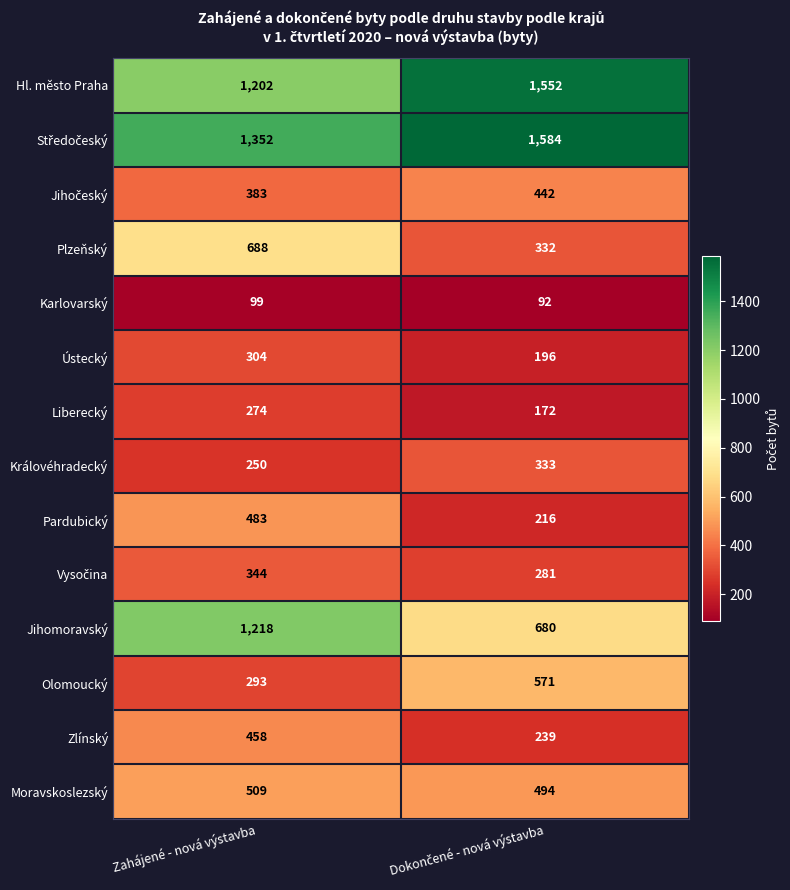

Which series has the largest range (max minus min)?

Jihomoravský